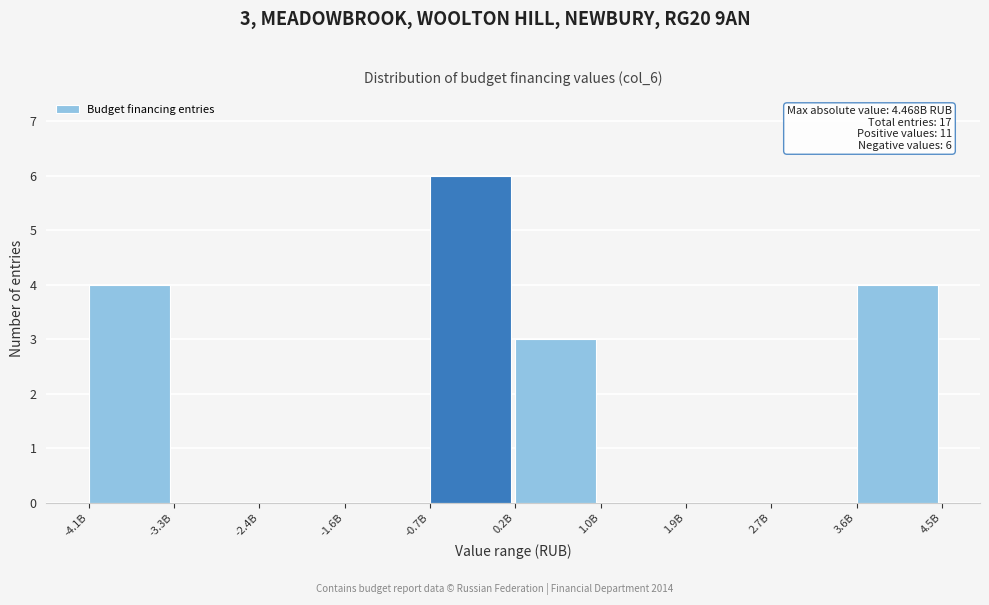

Reading right to left, what are all the values shown in this chart?

3.6B=4	2.7B=0	1.9B=0	1.0B=0	0.2B=3	-0.7B=6	-1.6B=0	-2.4B=0	-3.3B=0	-4.1B=4